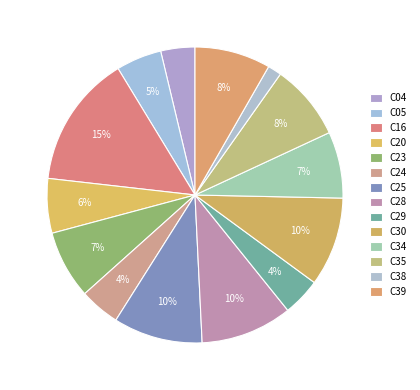

Count the number of slices in the pie.

14